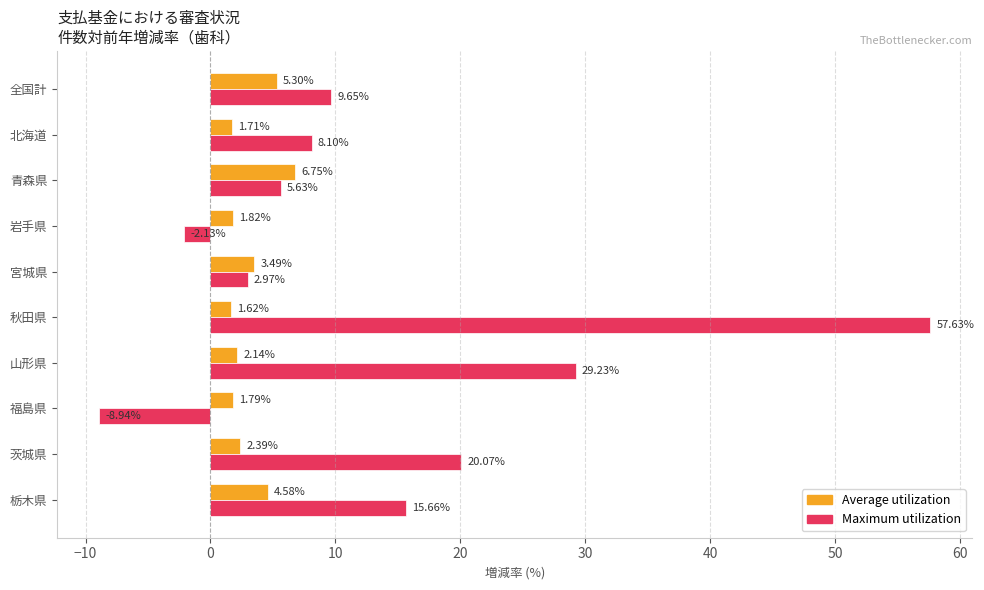

What is the spread (max minus min) of values at 青森県?

1.1